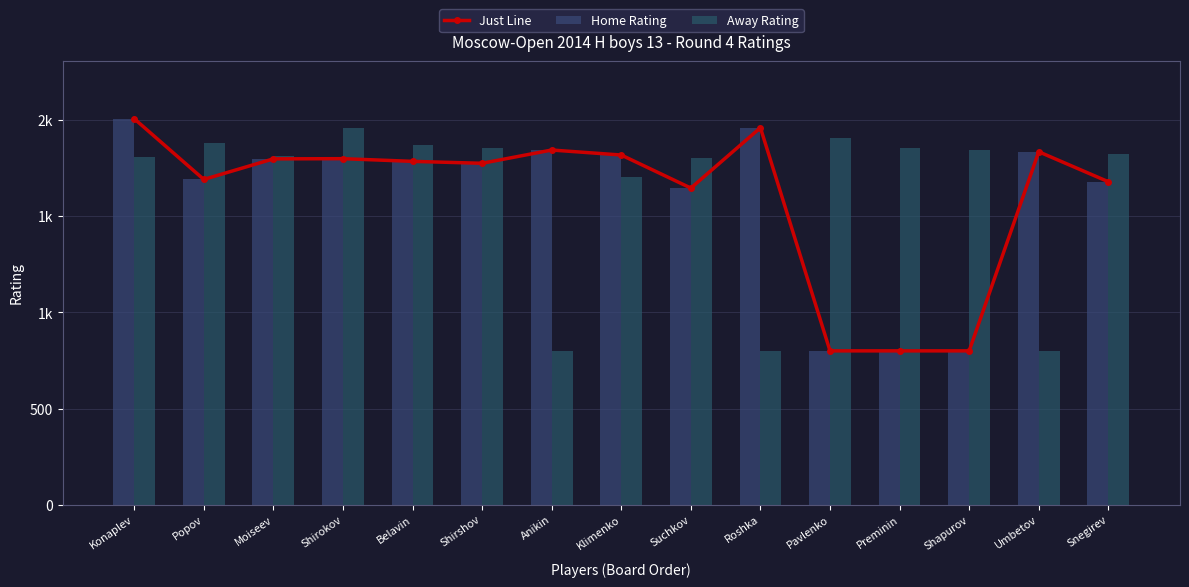

Reading left to right, what are all the values shown in this chart?

Just Line: Konaplev=2008	Popov=1692	Moiseev=1799	Shirokov=1800	Belavin=1786	Shirshov=1776	Anikin=1845	Klimenko=1819	Suchkov=1647	Roshka=1961	Pavlenko=800	Preminin=800	Shapurov=800	Umbetov=1836	Snegirev=1680
Home Rating: Konaplev=2008	Popov=1692	Moiseev=1799	Shirokov=1800	Belavin=1786	Shirshov=1776	Anikin=1845	Klimenko=1819	Suchkov=1647	Roshka=1961	Pavlenko=800	Preminin=800	Shapurov=800	Umbetov=1836	Snegirev=1680
Away Rating: Konaplev=1811	Popov=1879	Moiseev=1816	Shirokov=1960	Belavin=1871	Shirshov=1855	Anikin=800	Klimenko=1704	Suchkov=1801	Roshka=800	Pavlenko=1907	Preminin=1855	Shapurov=1845	Umbetov=800	Snegirev=1825